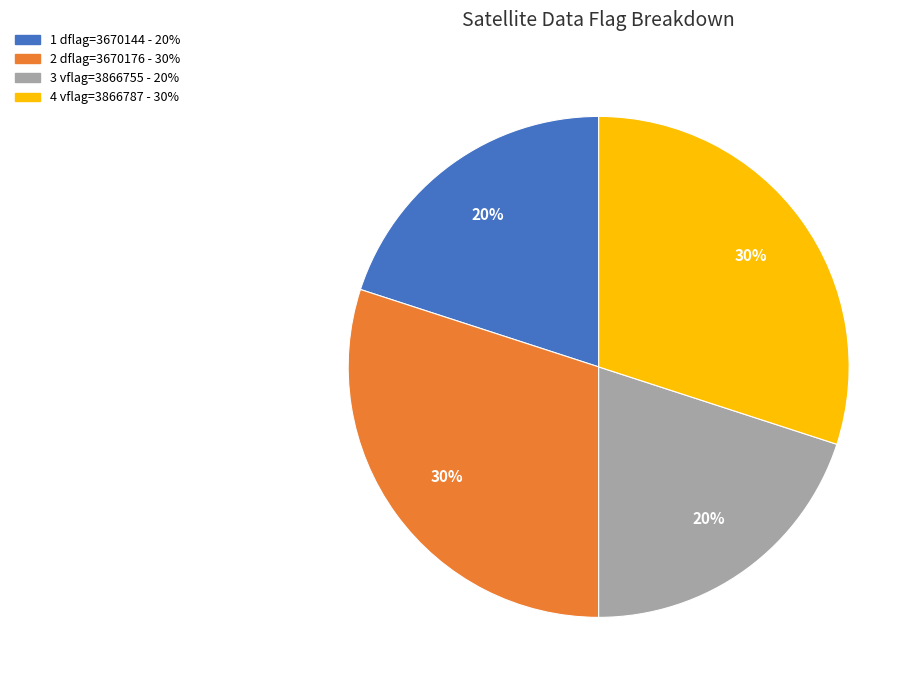

Is there a majority slice in this chart?

No